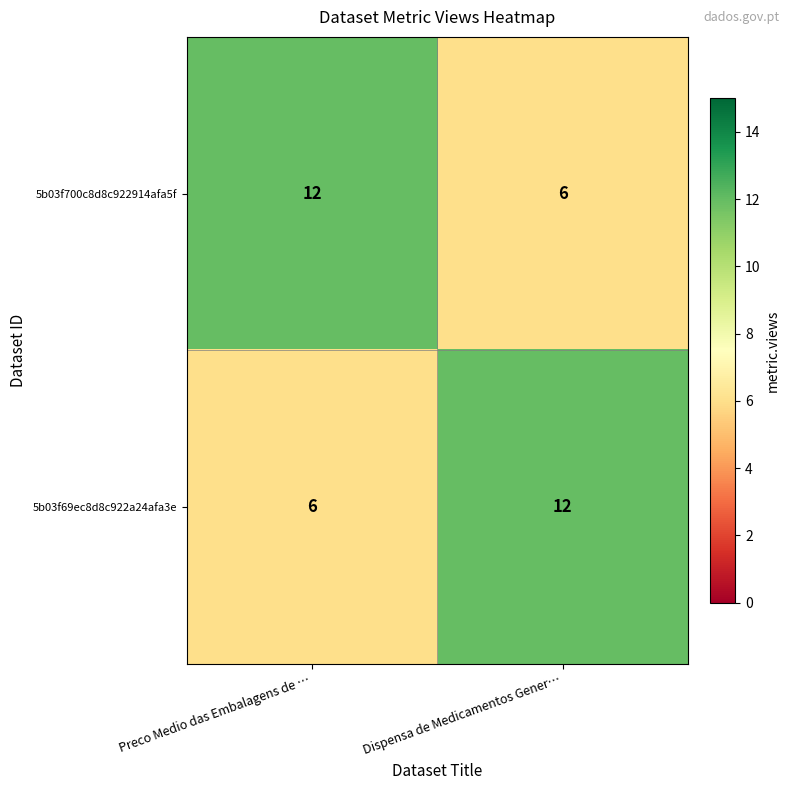

What is the total value across all series at Preco Medio das Embalagens de …?

18